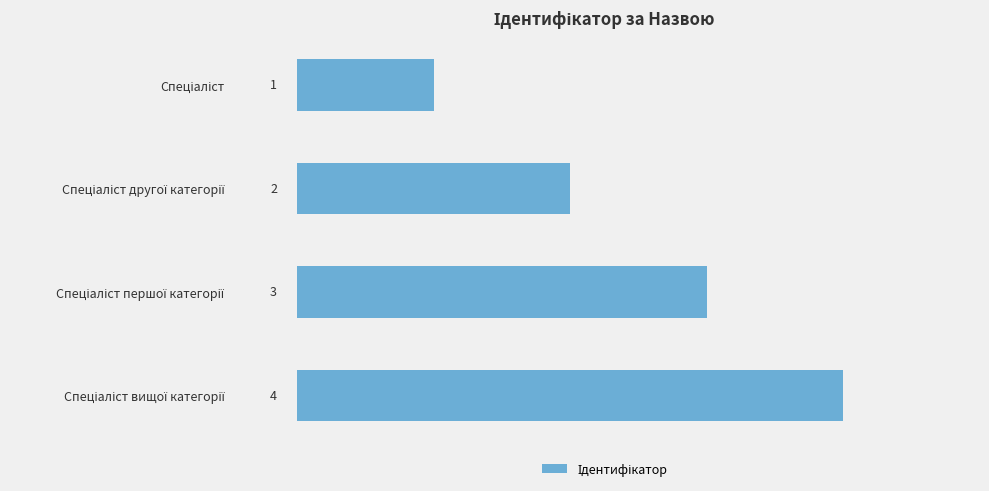

Count the values in the range 2 to 4.

3